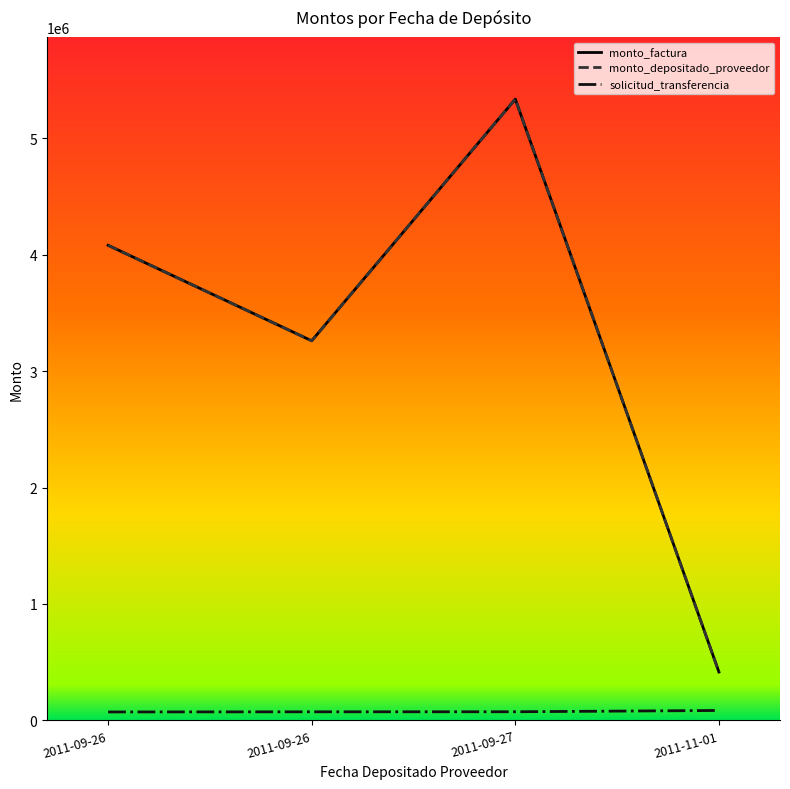

Reading left to right, list all the values displayed in this chart.

monto_factura: 2011-09-26=4080835	2011-09-26=3260870	2011-09-27=5336790	2011-11-01=416000
monto_depositado_proveedor: 2011-09-26=4080835	2011-09-26=3260870	2011-09-27=5336790	2011-11-01=416000
solicitud_transferencia: 2011-09-26=72530	2011-09-26=73753	2011-09-27=74286	2011-11-01=85342